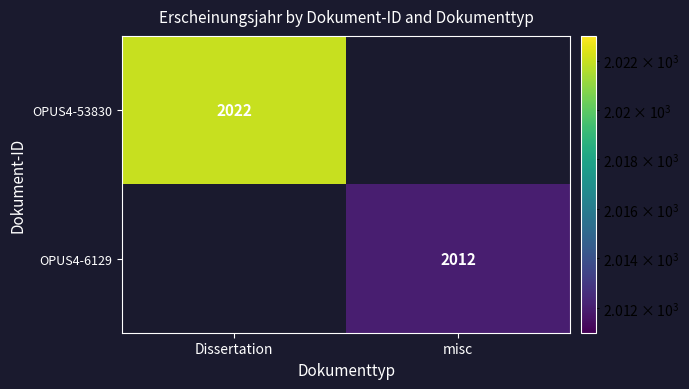

The OPUS4-53830 series shows 476 at Dissertation. True or false?

False